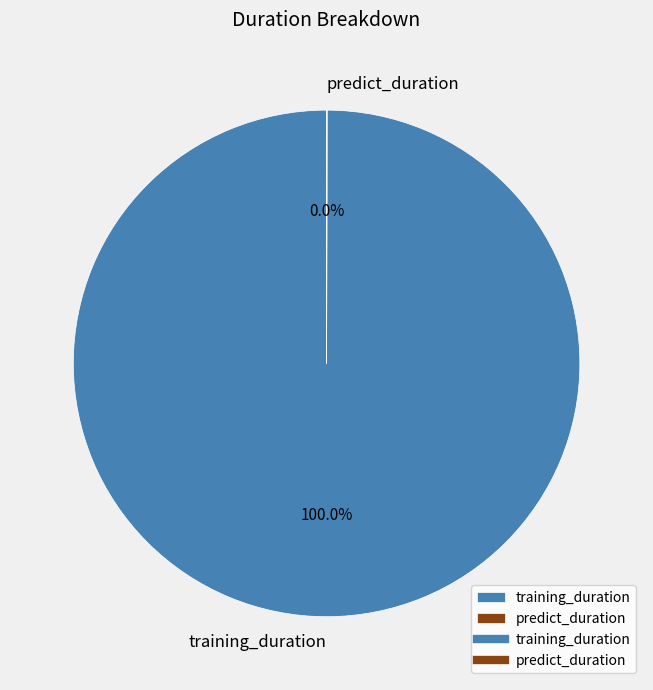

Is there any slice that represents more than half of the pie?

Yes